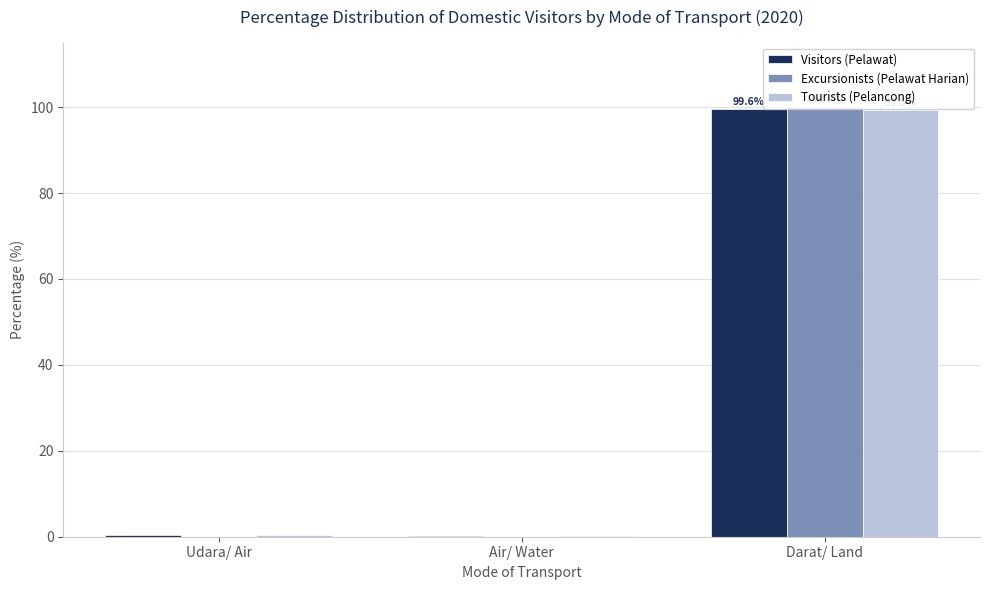

What is the value of the Excursionists (Pelawat Harian) bar at the 3rd from the left?

100.0